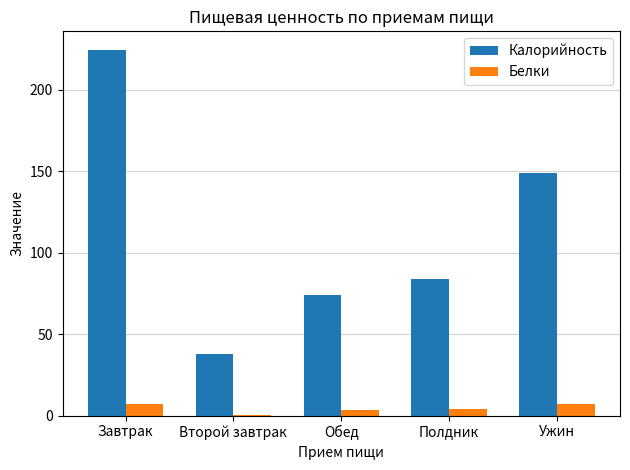

What is the sum of all Калорийность values?

569.4